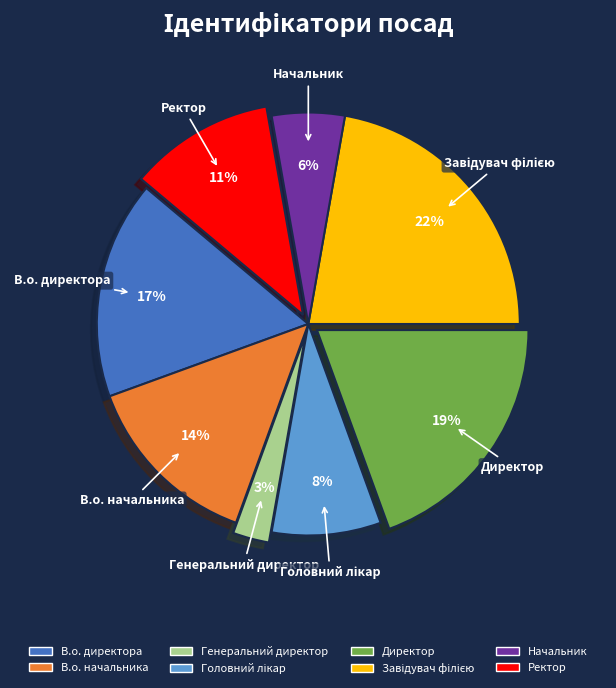

How many segments does this pie chart have?

8